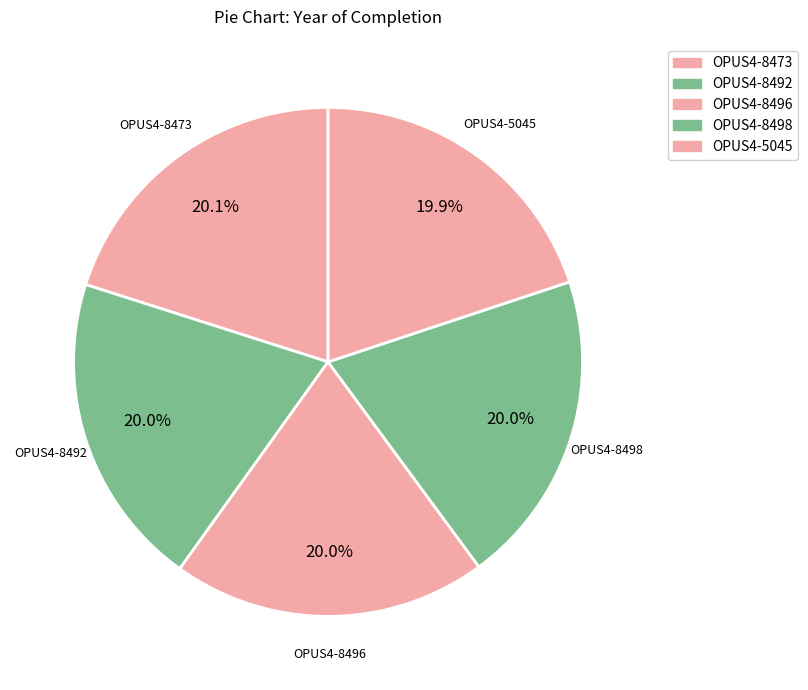

To the nearest percent, what is the combined percentage of OPUS4-8496 and OPUS4-8498?

40%